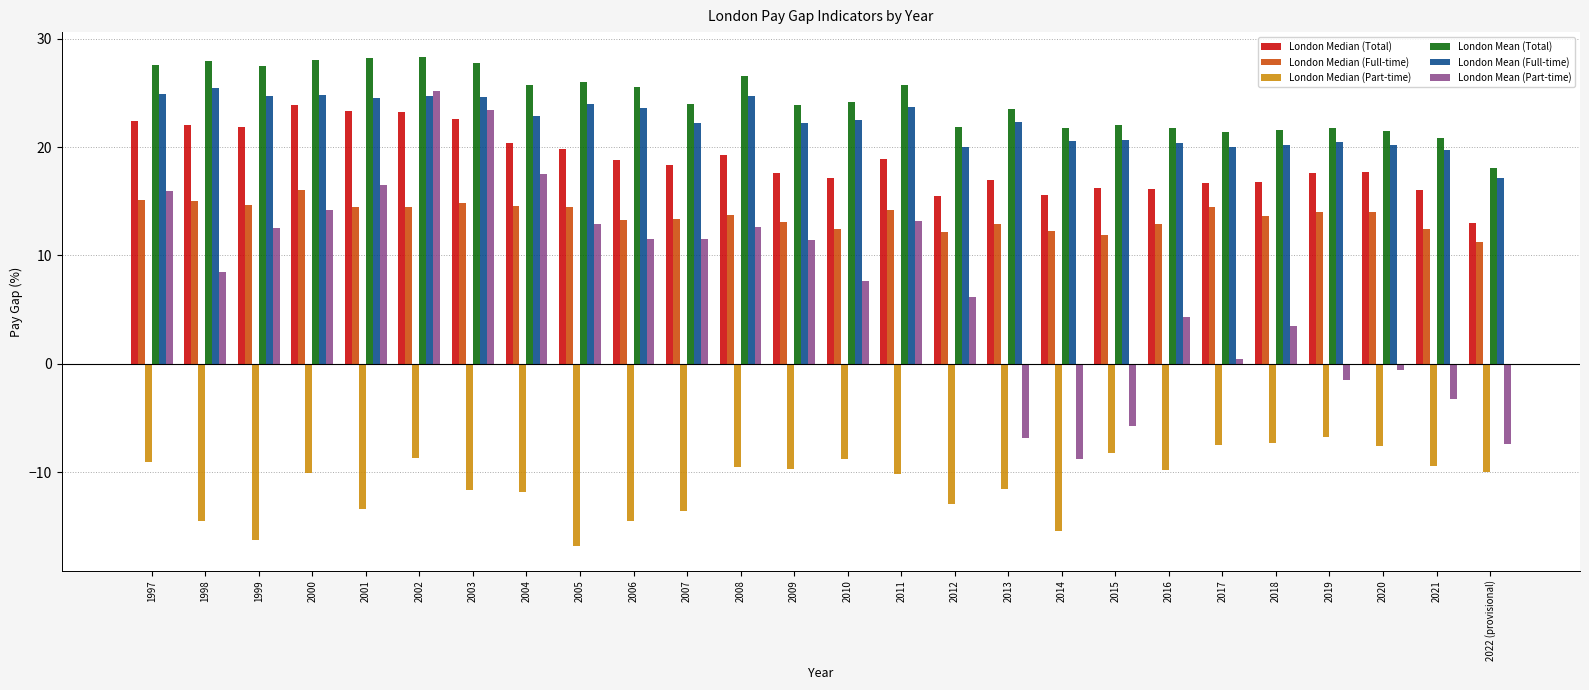

What is the difference between the second highest and second lowest values in the London Median (Full-time) series?

3.2